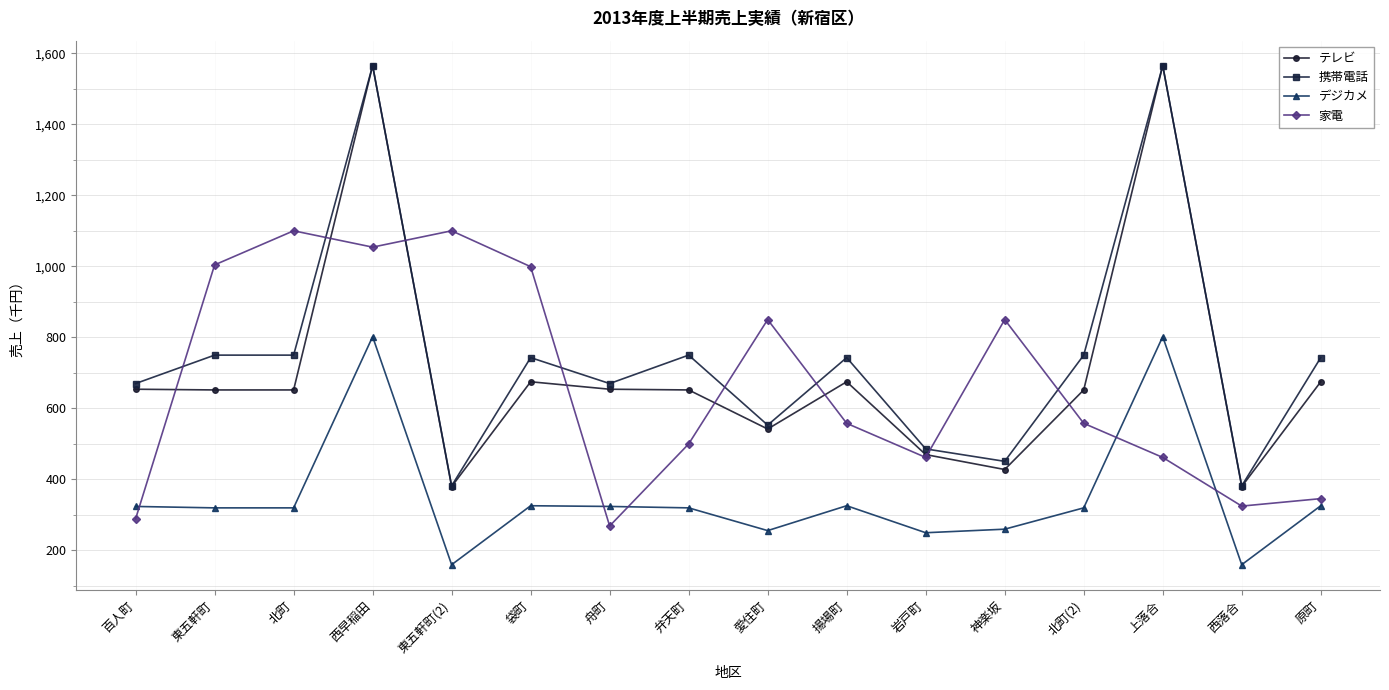

Is it true that デジカメ equals 454 at 揚場町?

False